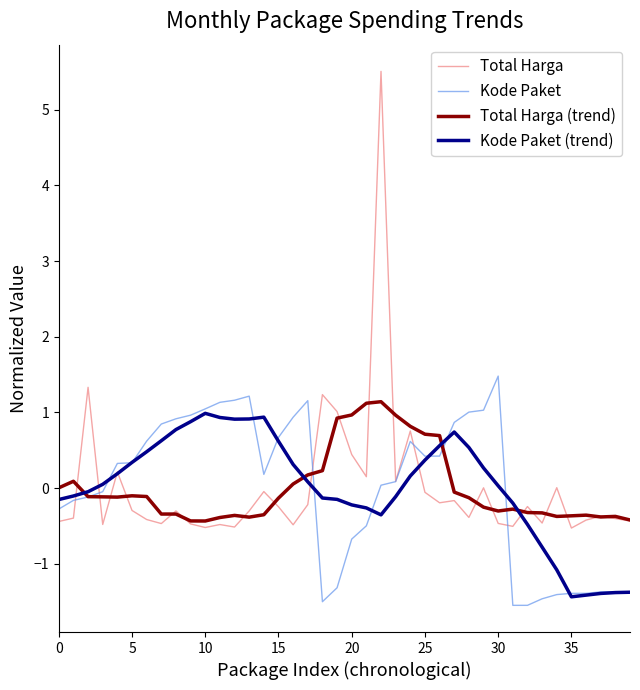

What is the highest value of the Total Harga series?

5.5